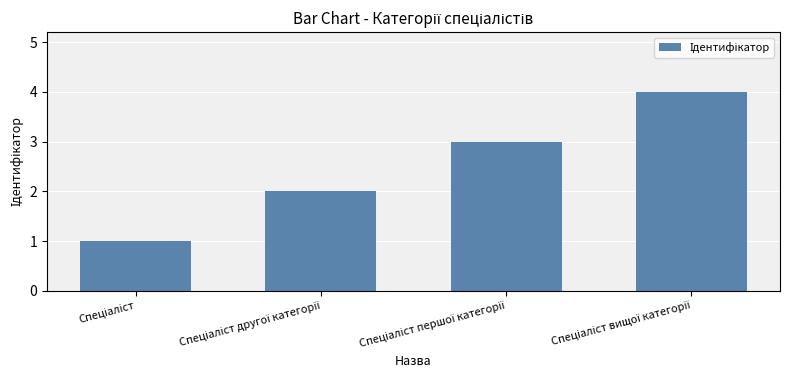

What is the greatest value displayed?

4